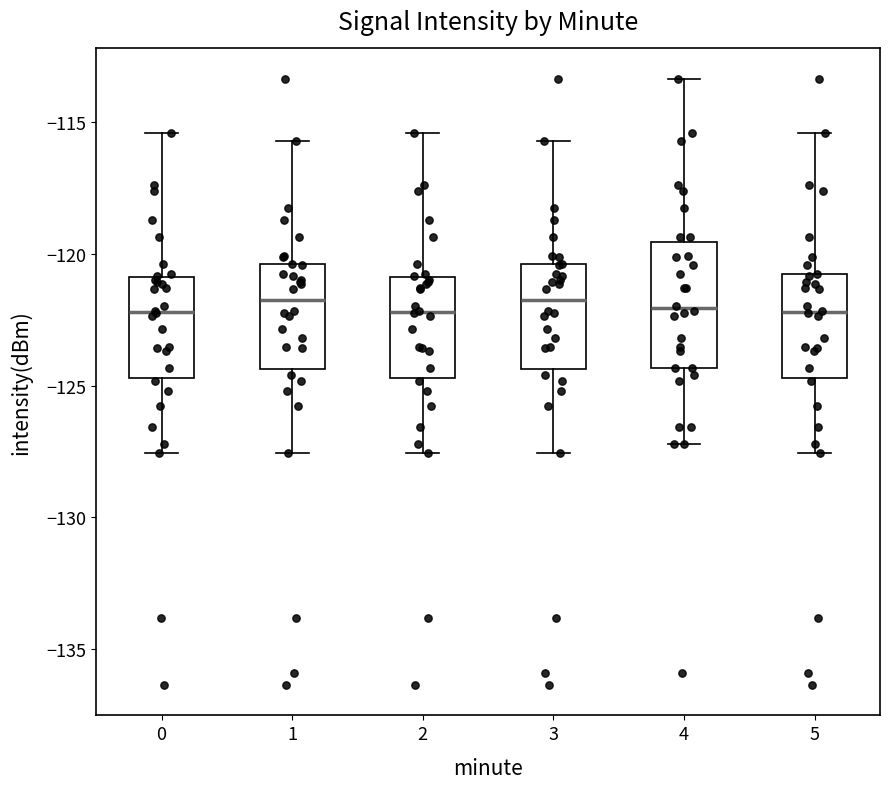

Comparing the boxes themselves (not the whiskers), which one is the tallest?

4